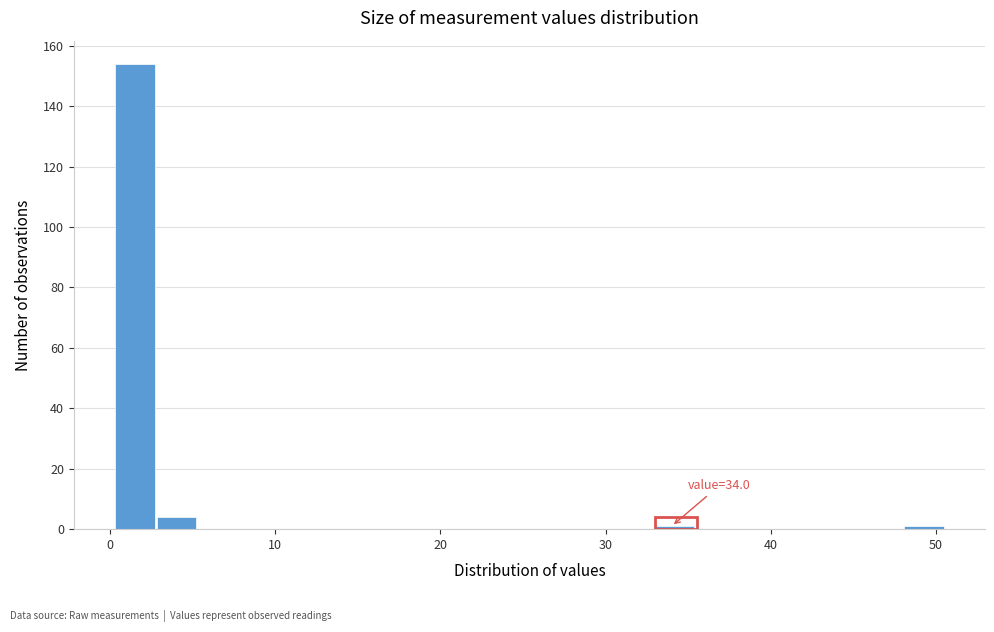

Read against the x-axis, roughly where is the centre of the tallest bar?

1